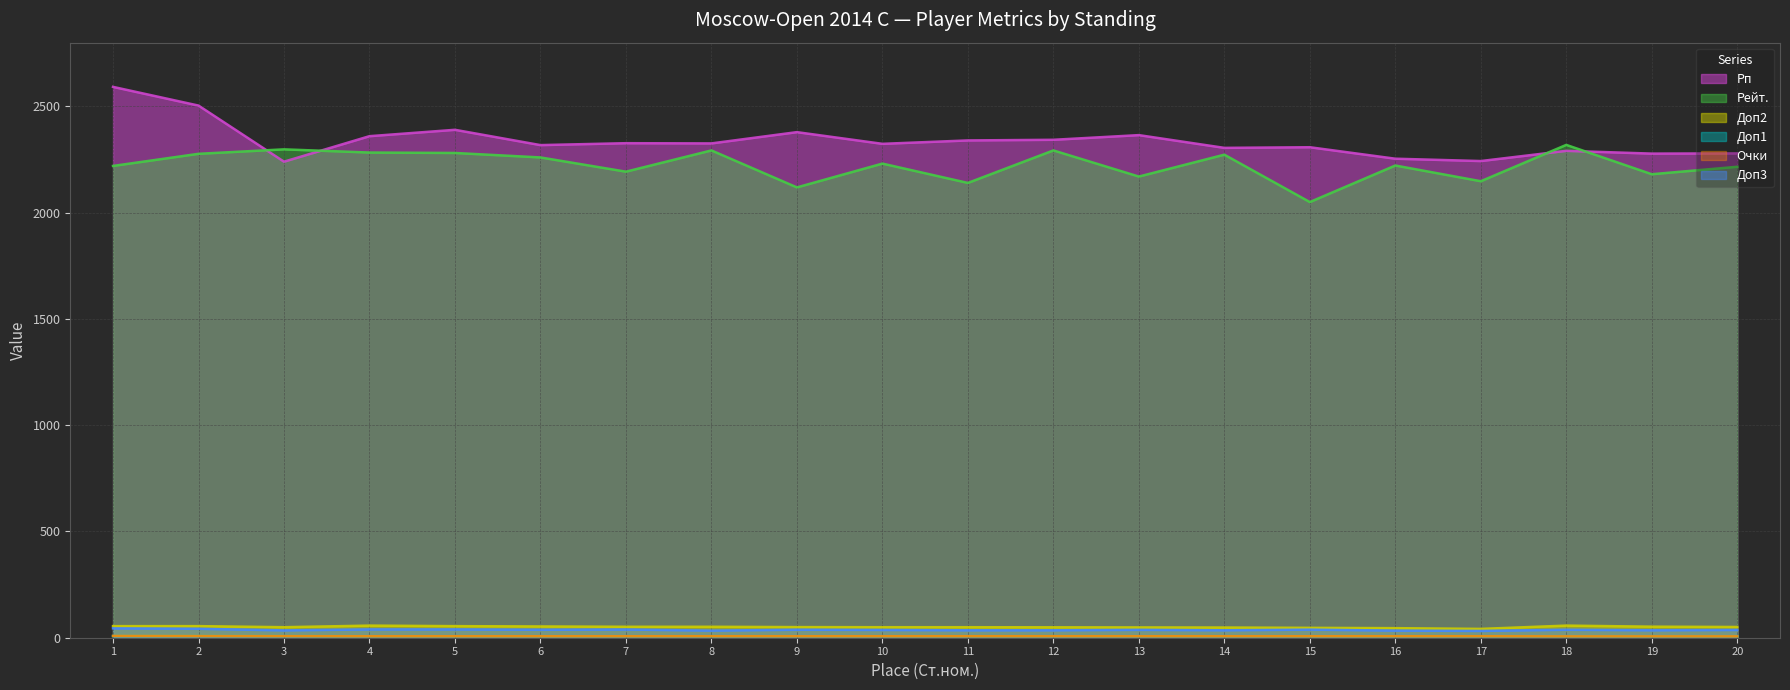

At how many categories does at least one series exceed 1555?

20